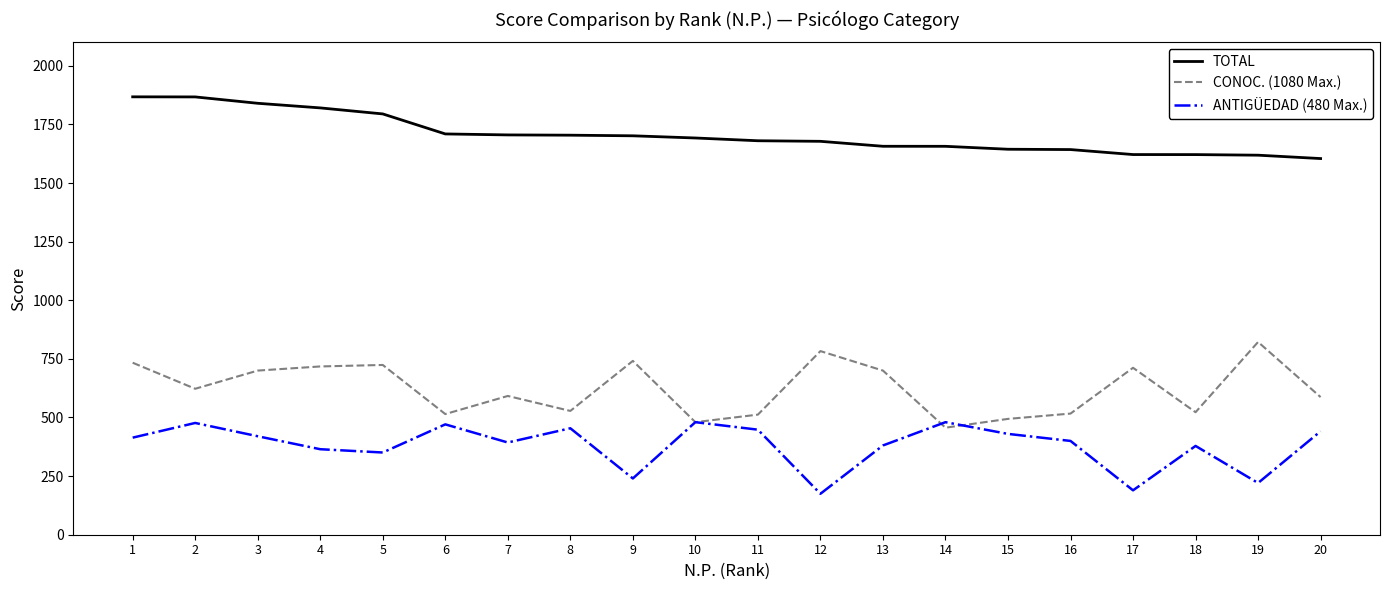

The value of ANTIGÜEDAD (480 Max.) at 9 is 146.5. True or false?

False